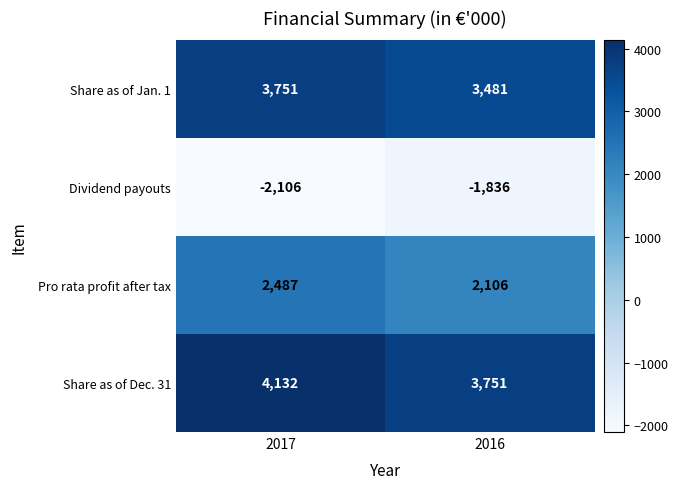

What is the difference between the highest and lowest values at 2016?

5587